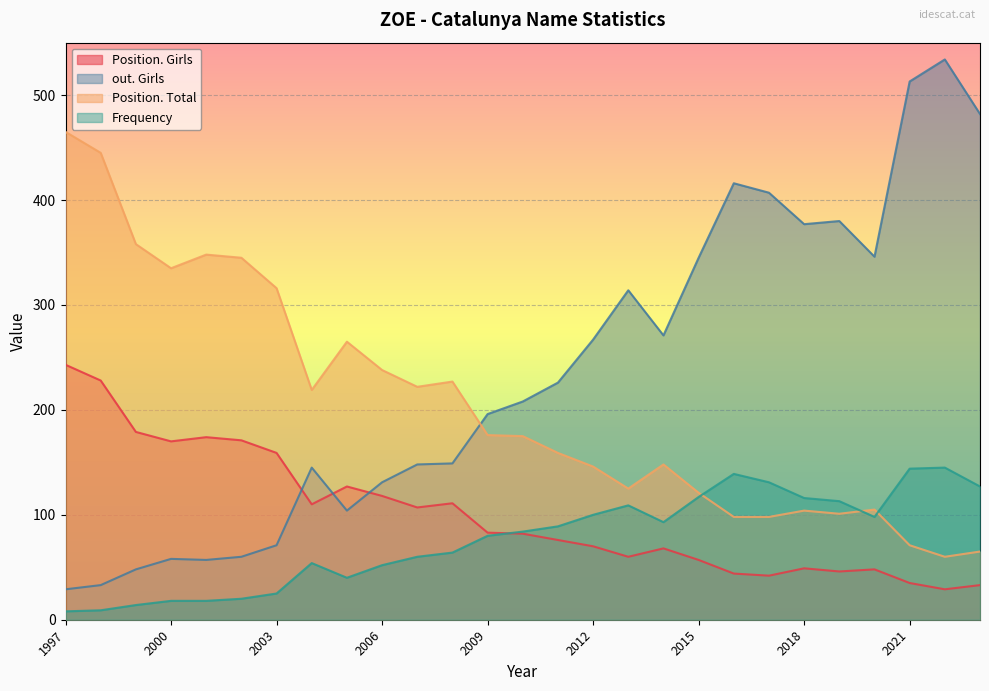

Reading right to left, what are all the values shown in this chart?

Position. Girls: 1997=243	1998=228	1999=179	2000=170	2001=174	2002=171	2003=159	2004=110	2005=127	2006=118	2007=107	2008=111	2009=83	2010=82	2011=76	2012=70	2013=60	2014=68	2015=57	2016=44	2017=42	2018=49	2019=46	2020=48	2021=35	2022=29	2023=33
out. Girls: 1997=29	1998=33	1999=48	2000=58	2001=57	2002=60	2003=71	2004=145	2005=104	2006=131	2007=148	2008=149	2009=196	2010=208	2011=226	2012=267	2013=314	2014=271	2015=345	2016=416	2017=407	2018=377	2019=380	2020=346	2021=513	2022=534	2023=482
Position. Total: 1997=465	1998=445	1999=358	2000=335	2001=348	2002=345	2003=316	2004=219	2005=265	2006=238	2007=222	2008=227	2009=176	2010=175	2011=159	2012=146	2013=125	2014=148	2015=121	2016=98	2017=98	2018=104	2019=101	2020=105	2021=71	2022=60	2023=65
Frequency: 1997=8	1998=9	1999=14	2000=18	2001=18	2002=20	2003=25	2004=54	2005=40	2006=52	2007=60	2008=64	2009=80	2010=84	2011=89	2012=100	2013=109	2014=93	2015=117	2016=139	2017=131	2018=116	2019=113	2020=98	2021=144	2022=145	2023=127